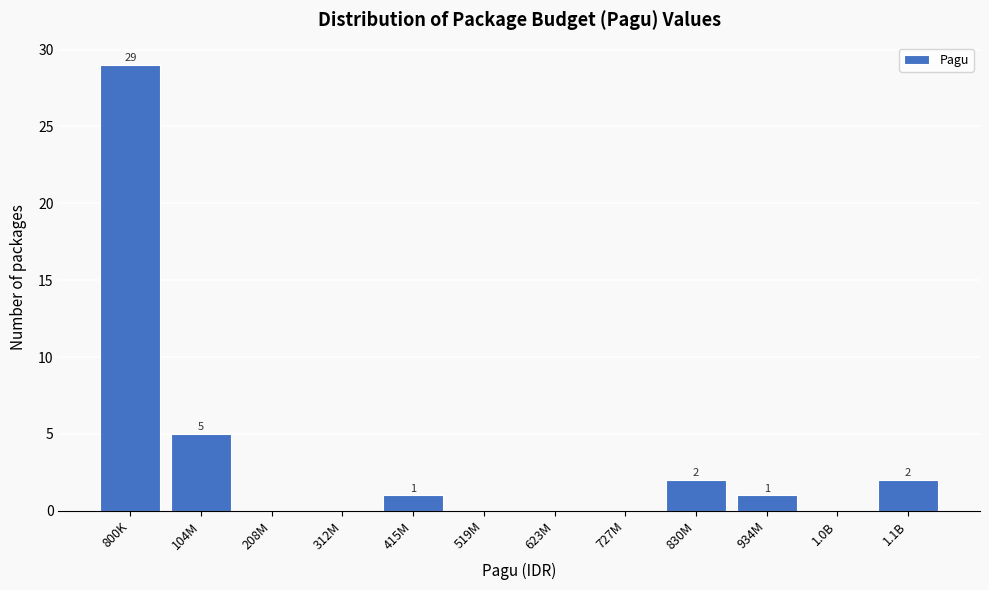

Reading right to left, extract all data points from this chart.

1.1B=2	1.0B=0	934M=1	830M=2	727M=0	623M=0	519M=0	415M=1	312M=0	208M=0	104M=5	800K=29